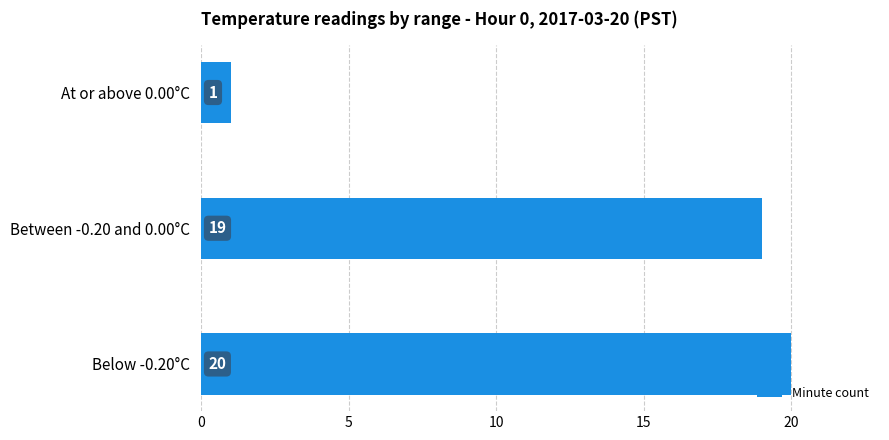

What value does the data have at Between -0.20 and 0.00°C, to the nearest 10?

20